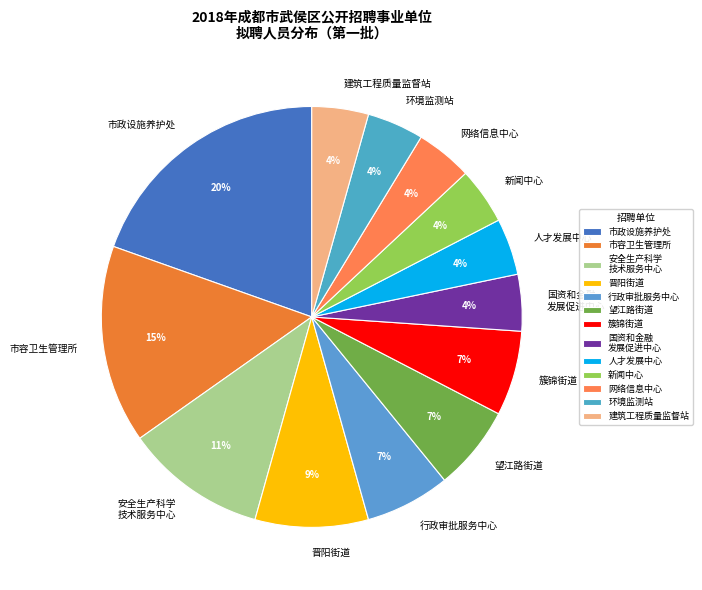

Combined, do 人才发展中心 and 安全生产科学 技术服务中心 account for over 50%?

No